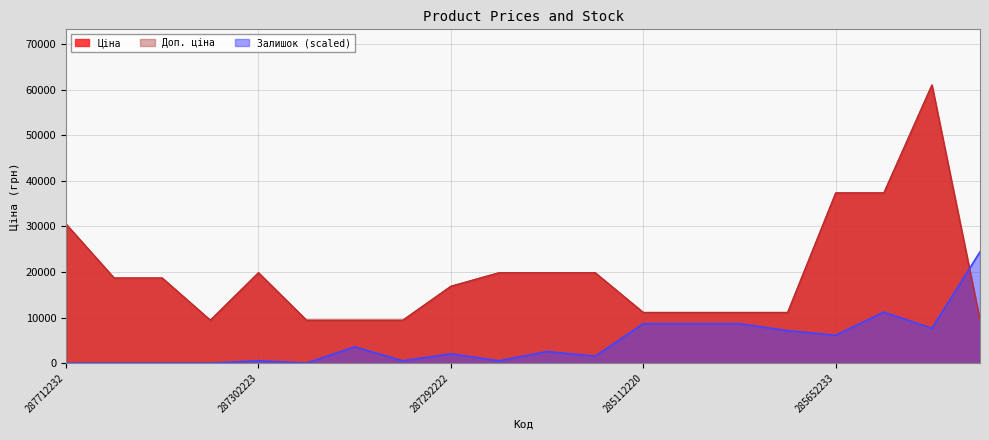

Which series has the largest range (max minus min)?

Ціна